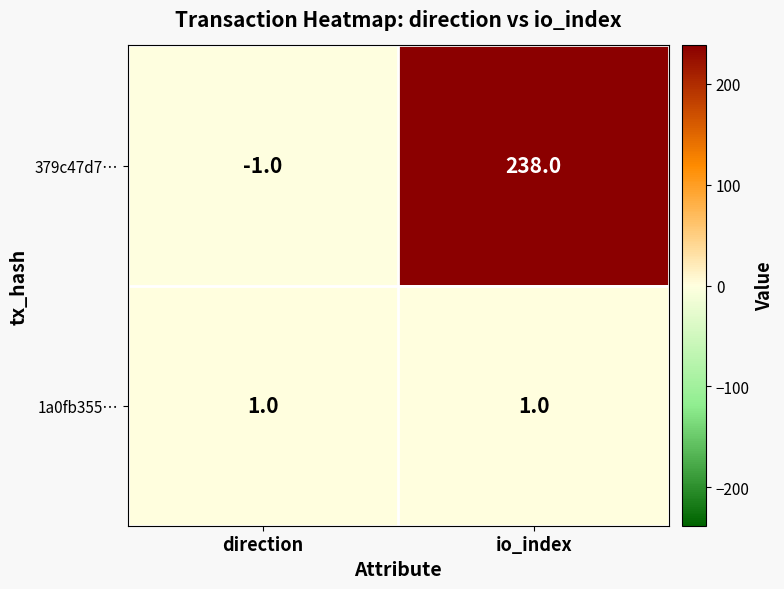

How many data points does each series have?

2